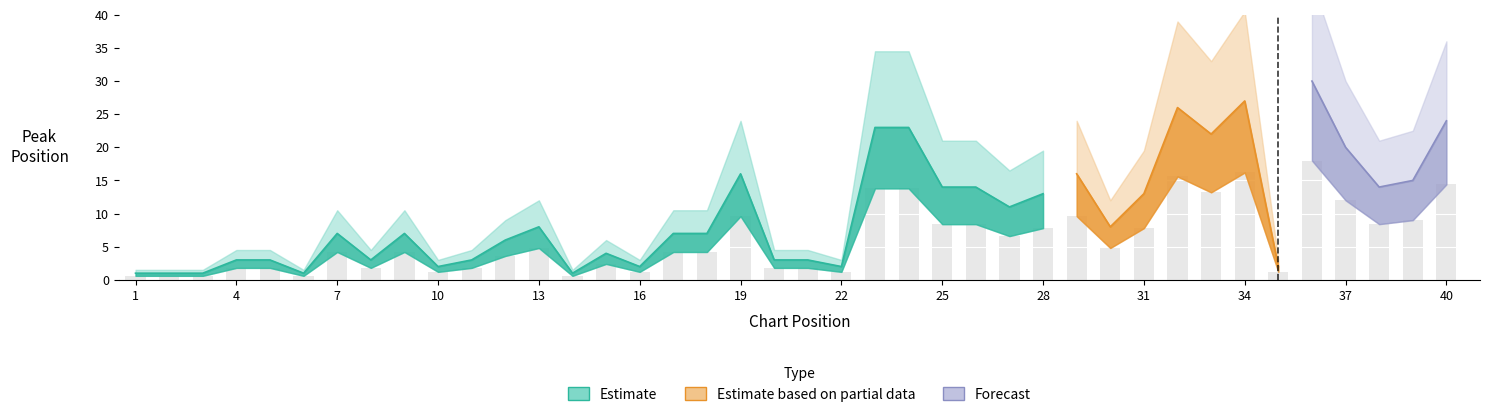

Which has a higher value, 8 or 3?

8